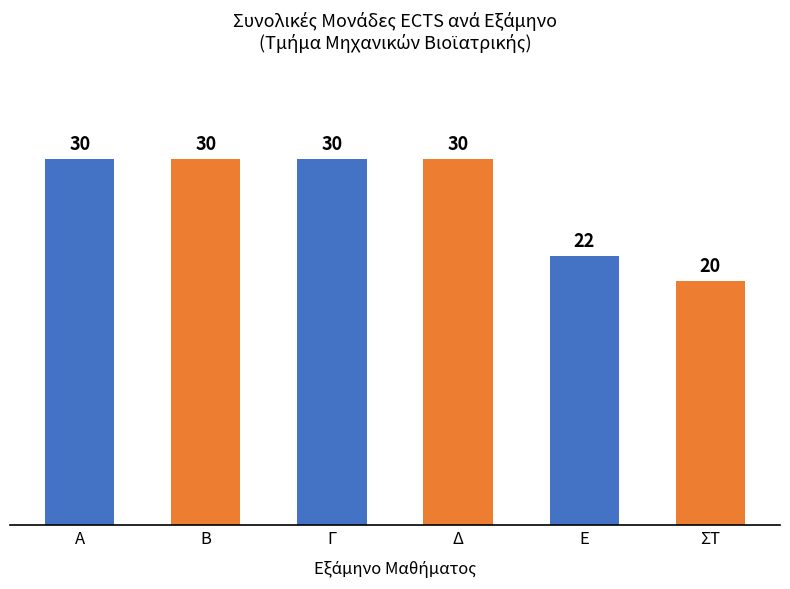

What is the difference between the second highest and second lowest values?

8